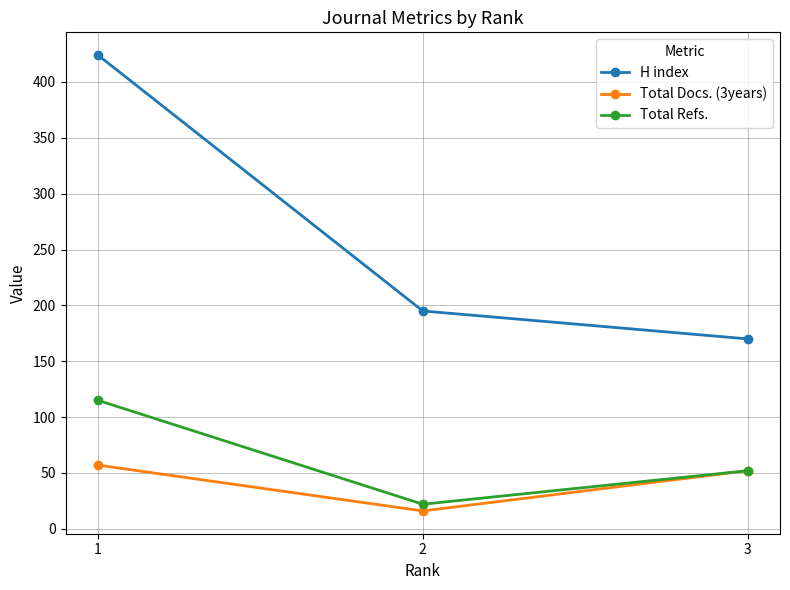

Reading left to right, what are all the values shown in this chart?

H index: 424	195	170
Total Docs. (3years): 57	16	52
Total Refs.: 115	22	52